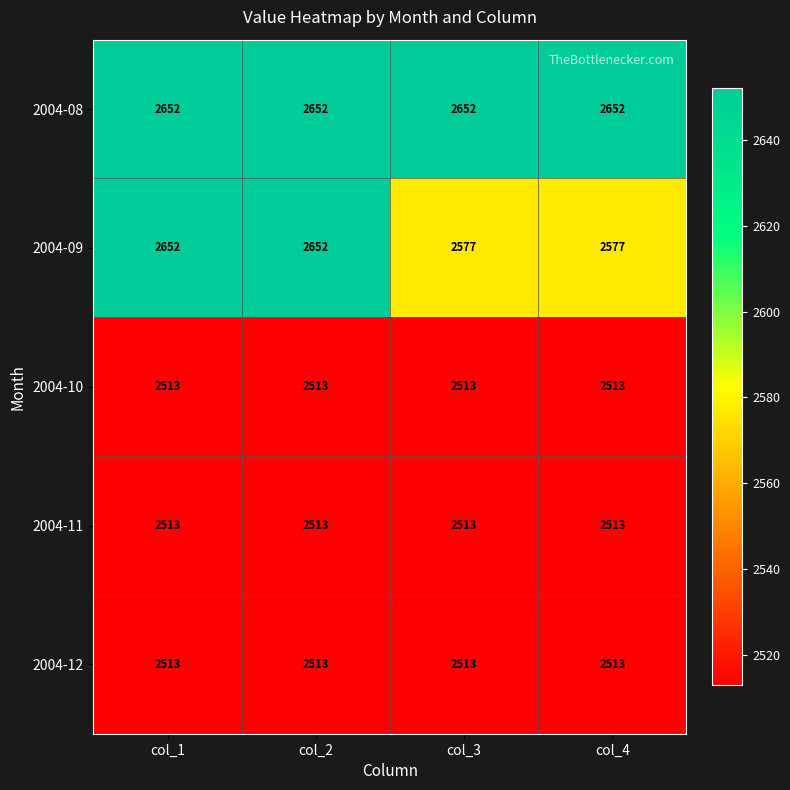

Which series has the largest total across all categories?

2004-08